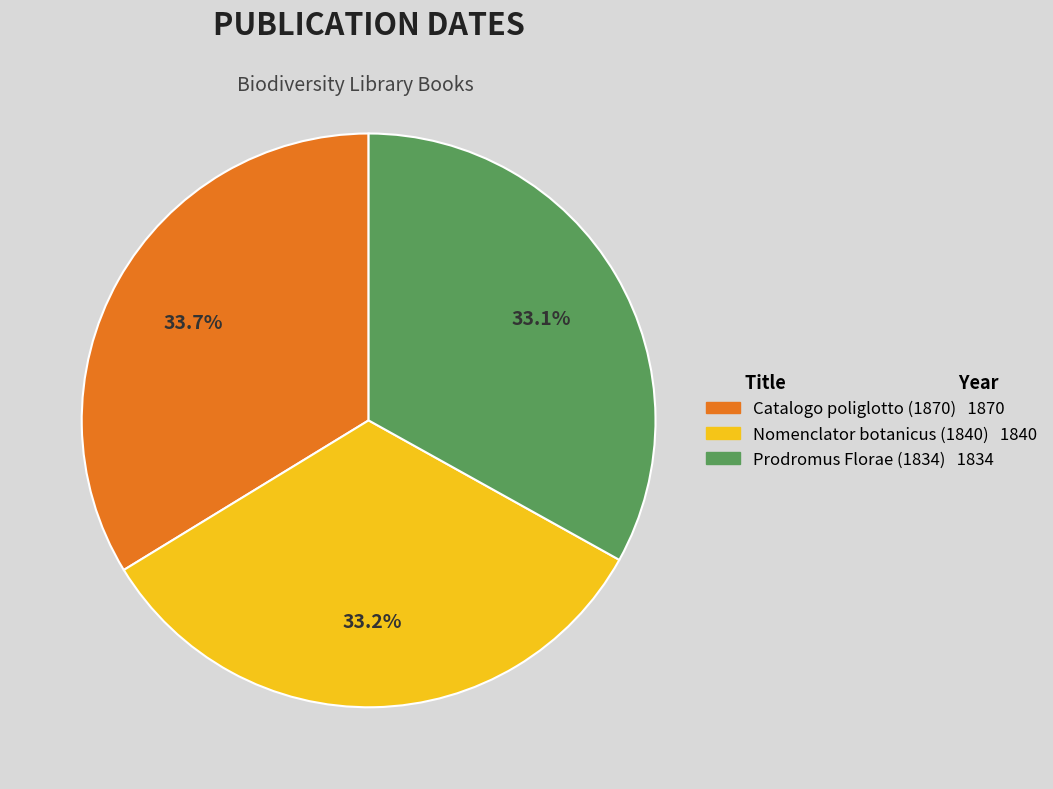

What percentage is the Nomenclator botanicus (1840) slice, to the nearest percent?

33%